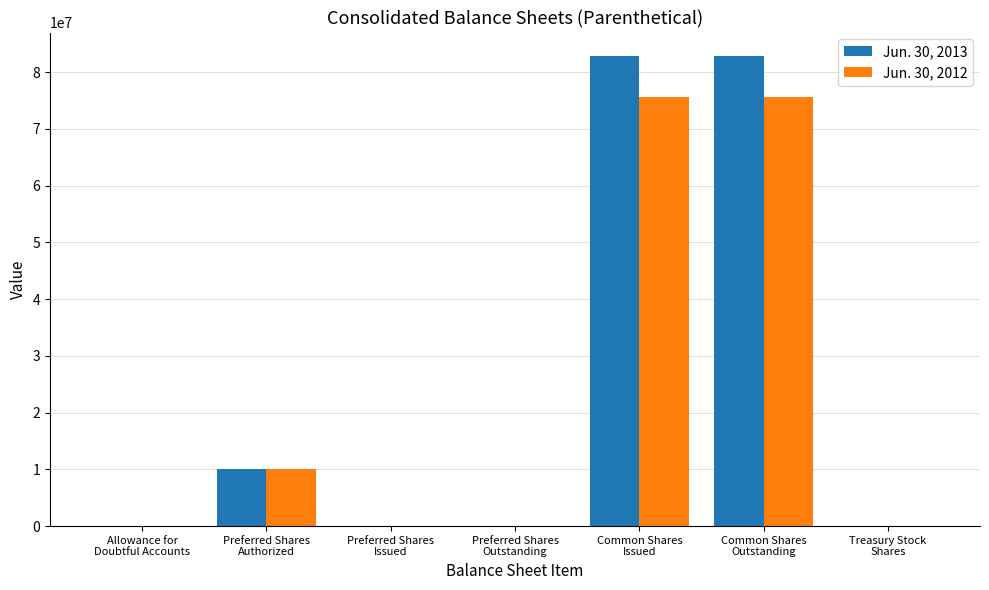

Count the number of data series in this chart.

2